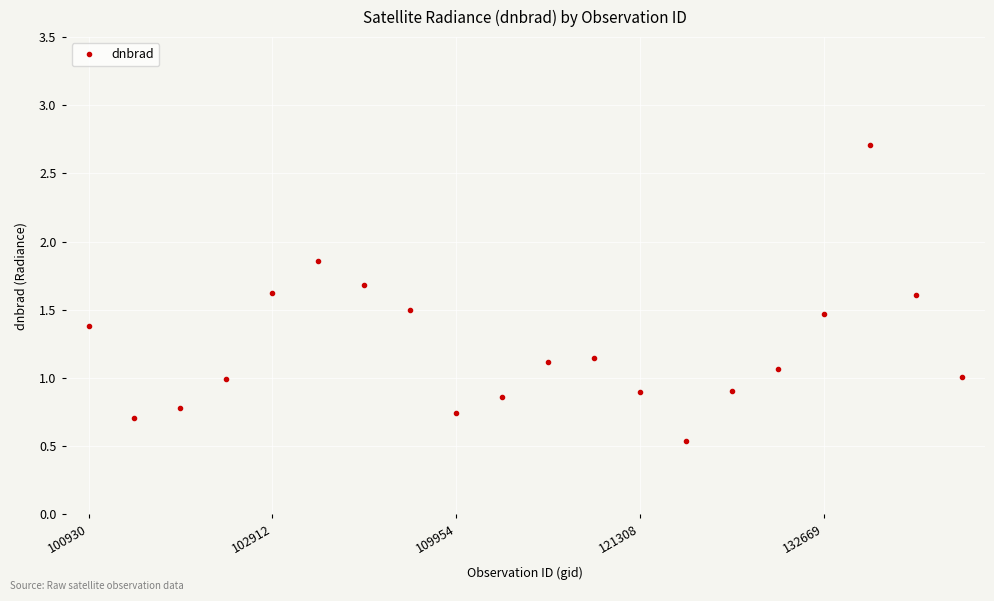

What is the difference between the maximum and minimum values?

2.2